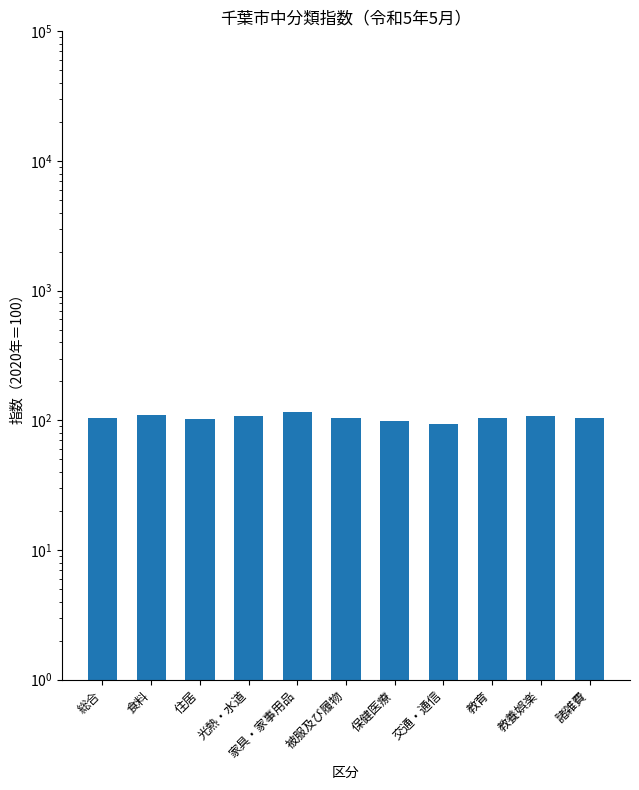

List the labels in order of value, smallest first.

交通・通信, 保健医療, 住居, 教育, 被服及び履物, 諸雑費, 総合, 光熱・水道, 教養娯楽, 食料, 家具・家事用品